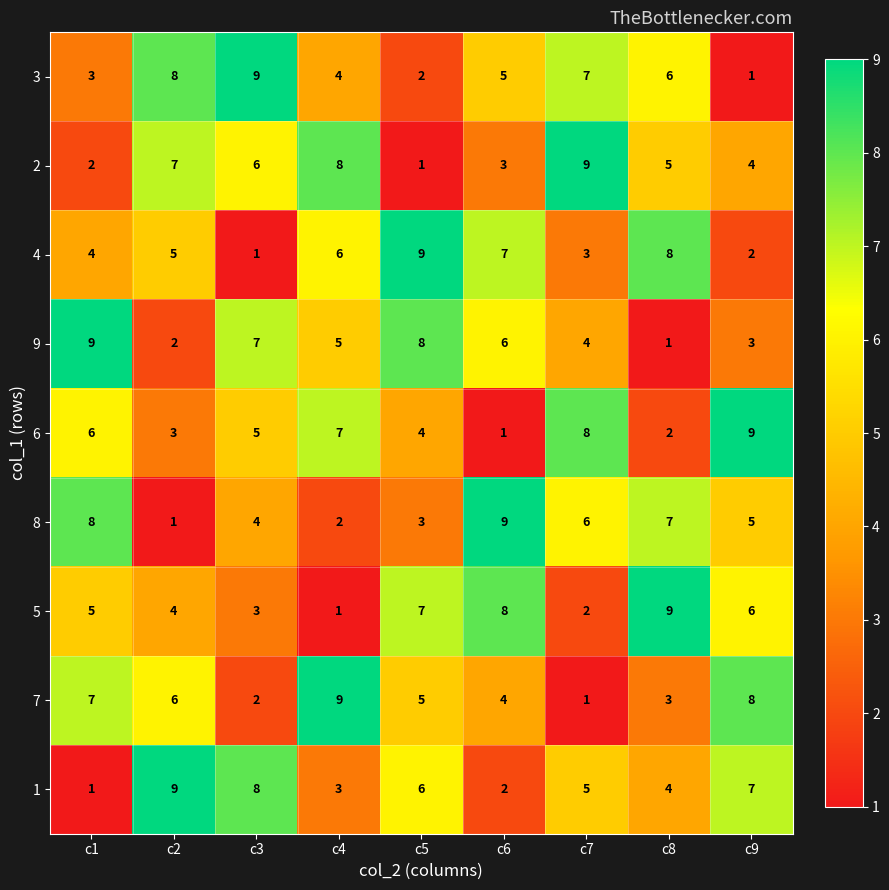

How many 7 values are between 3 and 7?

5